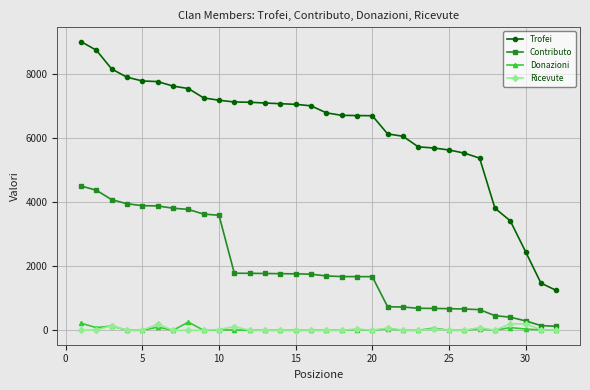

What is the sum of all Contributo values?

62994